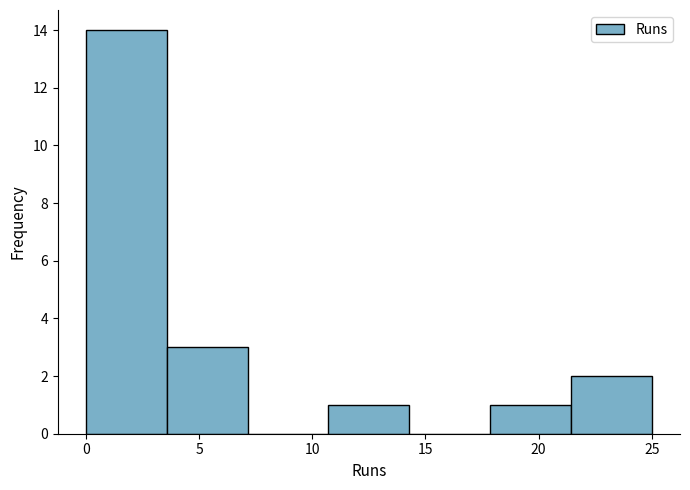

Reading left to right, transcribe this chart: for each bar, give the range it covers on the x-axis and its height. Neither the bar edges nor the heights are printed on the chart, so give them approximately, as read against the axes.

0.0 to 3.5: 14
3.5 to 7.0: 3
7.0 to 10.5: 0
10.5 to 14.5: 1
14.5 to 18.0: 0
18.0 to 21.5: 1
21.5 to 25.0: 2